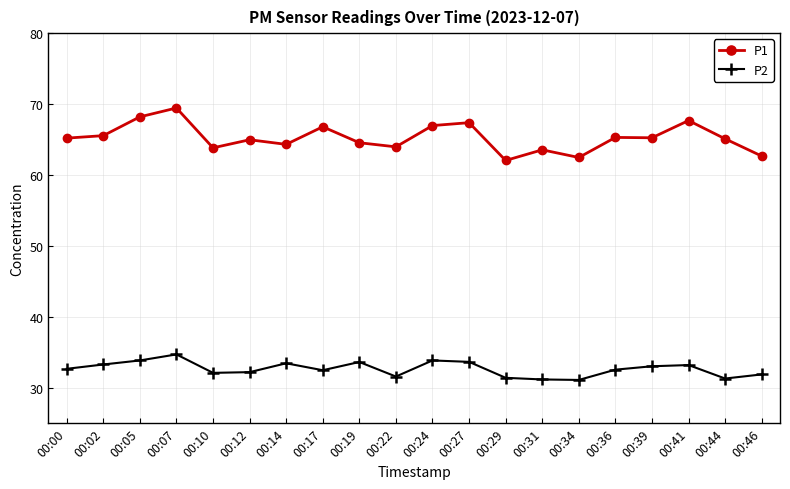

True or false: P1 and P2 cross at least once.

False